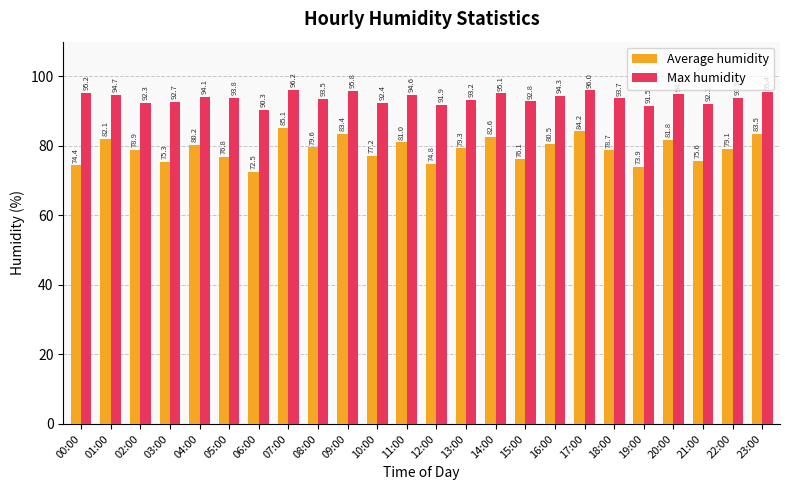

True or false: Max humidity has a value of 94.6 at 11:00.

True